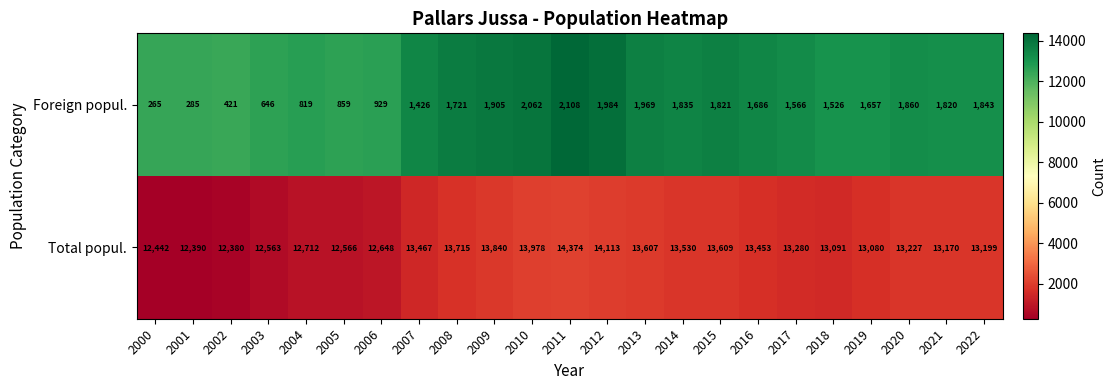

At which label is Foreign popul. closest to 1186?

2007